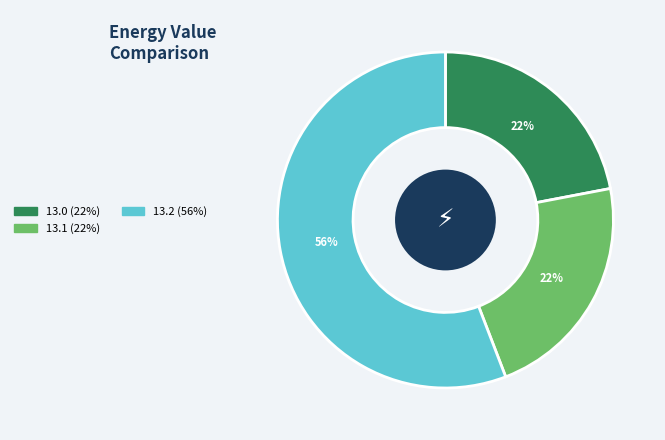

What is the largest slice in the pie chart?

13.2 (56%)